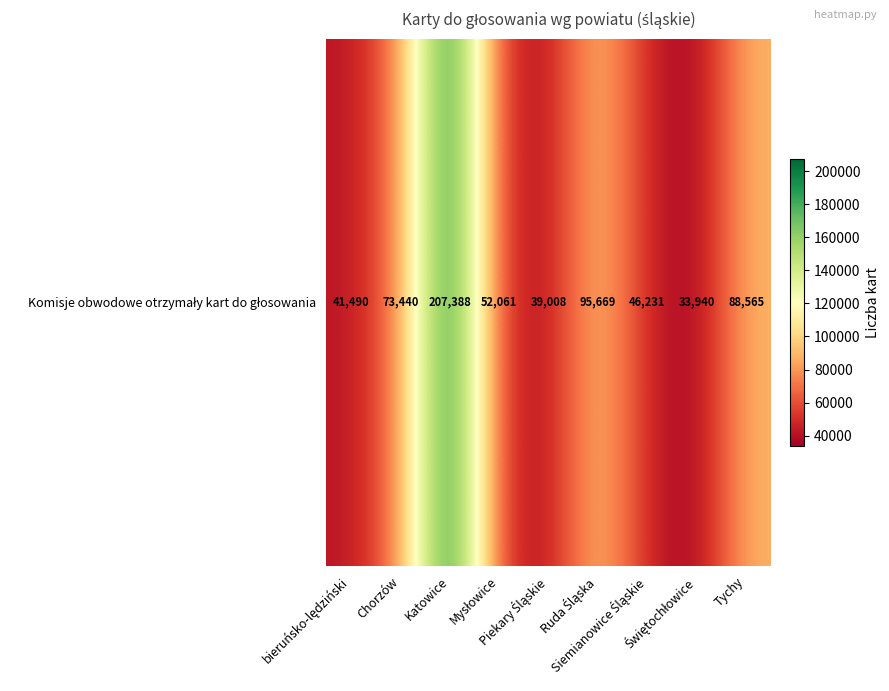

Reading left to right, what are all the values shown in this chart?

bieruńsko-lędziński=41490	Chorzów=73440	Katowice=207388	Mysłowice=52061	Piekary Śląskie=39008	Ruda Śląska=95669	Siemianowice Śląskie=46231	Świętochłowice=33940	Tychy=88565